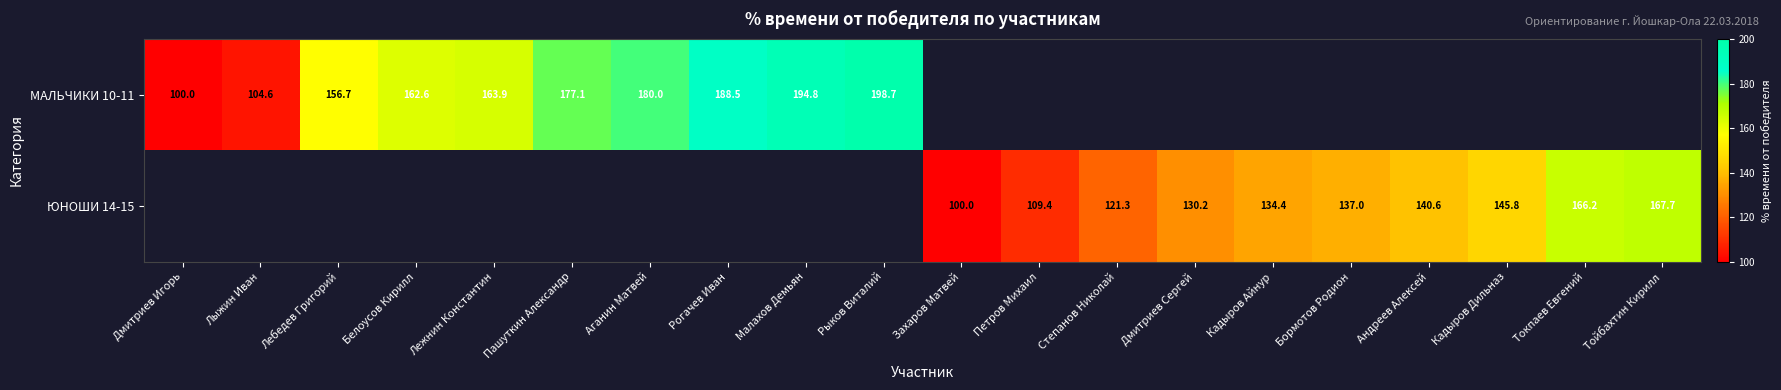

At which category does the chart reach its minimum across all series?

Дмитриев Игорь